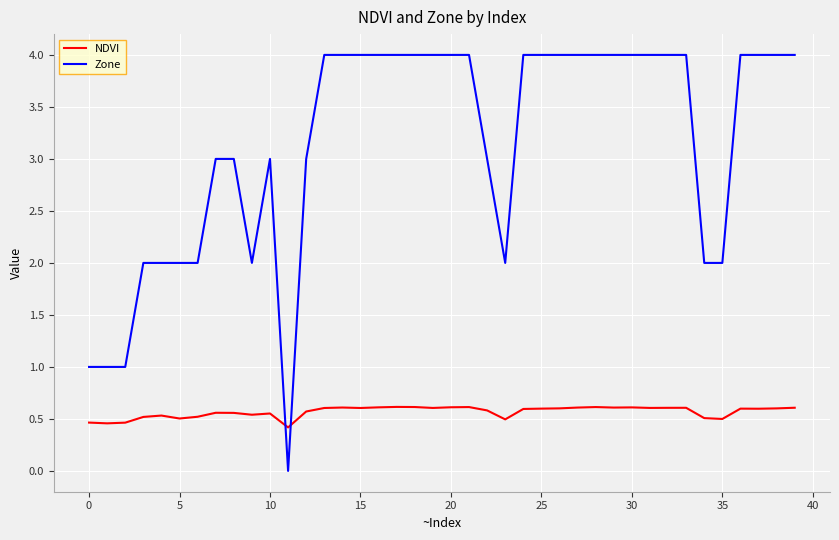

Which series has the largest total across all categories?

Zone